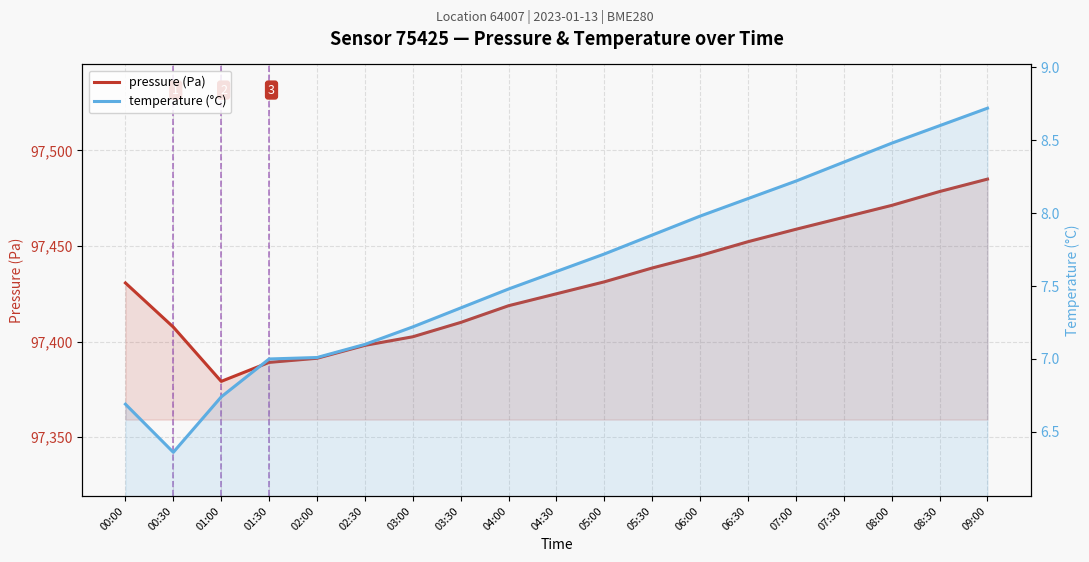

The value of pressure (Pa) at 01:30 is 97389.1. True or false?

True